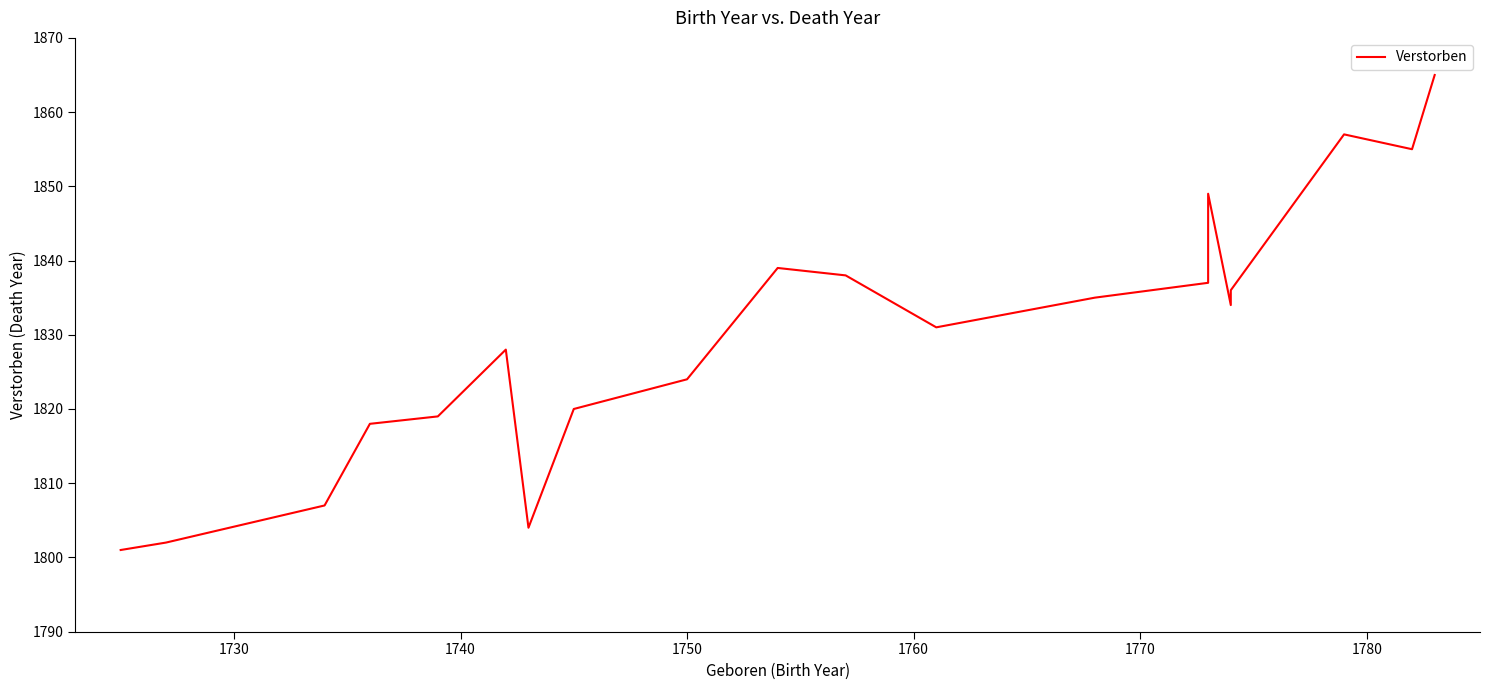

Does the chart have visible grid lines?

No